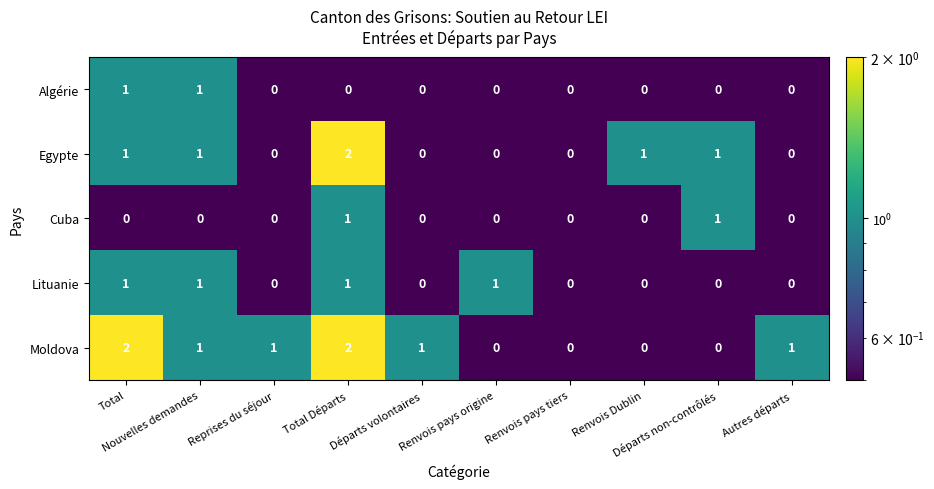

Which series has the largest total across all categories?

Moldova